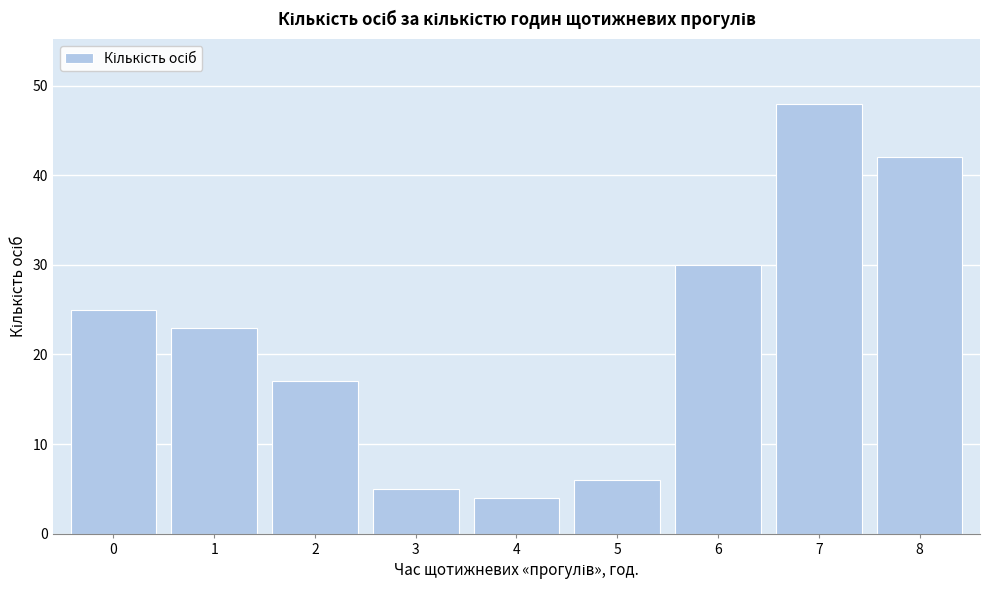

Reading left to right, transcribe all the data shown in this chart.

25	23	17	5	4	6	30	48	42